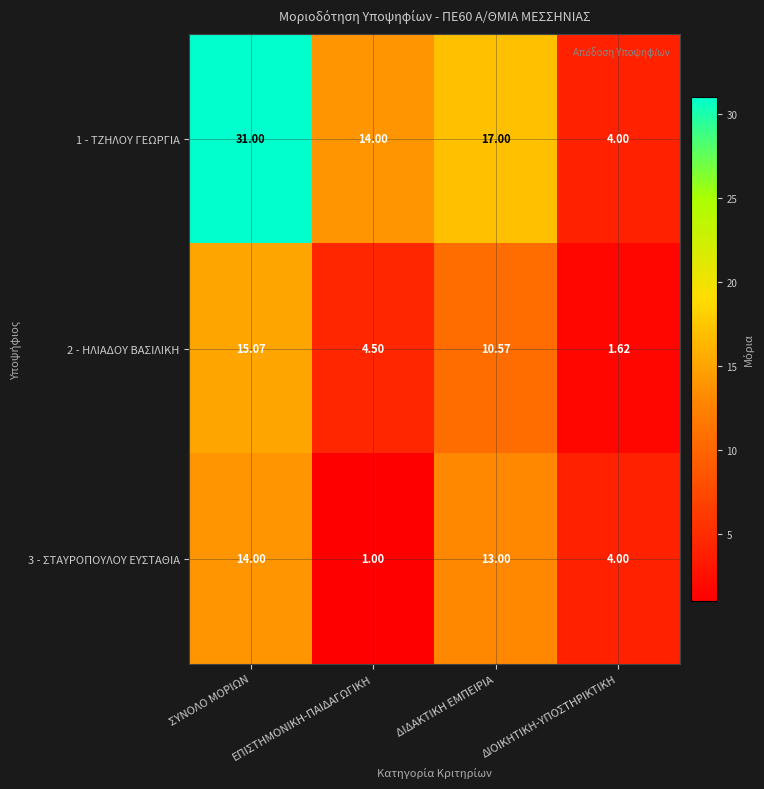

Rank the categories by 3 - ΣΤΑΥΡΟΠΟΥΛΟΥ ΕΥΣΤΑΘΙΑ value from highest to lowest.

ΣΥΝΟΛΟ ΜΟΡΙΩΝ, ΔΙΔΑΚΤΙΚΗ ΕΜΠΕΙΡΙΑ, ΔΙΟΙΚΗΤΙΚΗ-ΥΠΟΣΤΗΡΙΚΤΙΚΗ, ΕΠΙΣΤΗΜΟΝΙΚΗ-ΠΑΙΔΑΓΩΓΙΚΗ